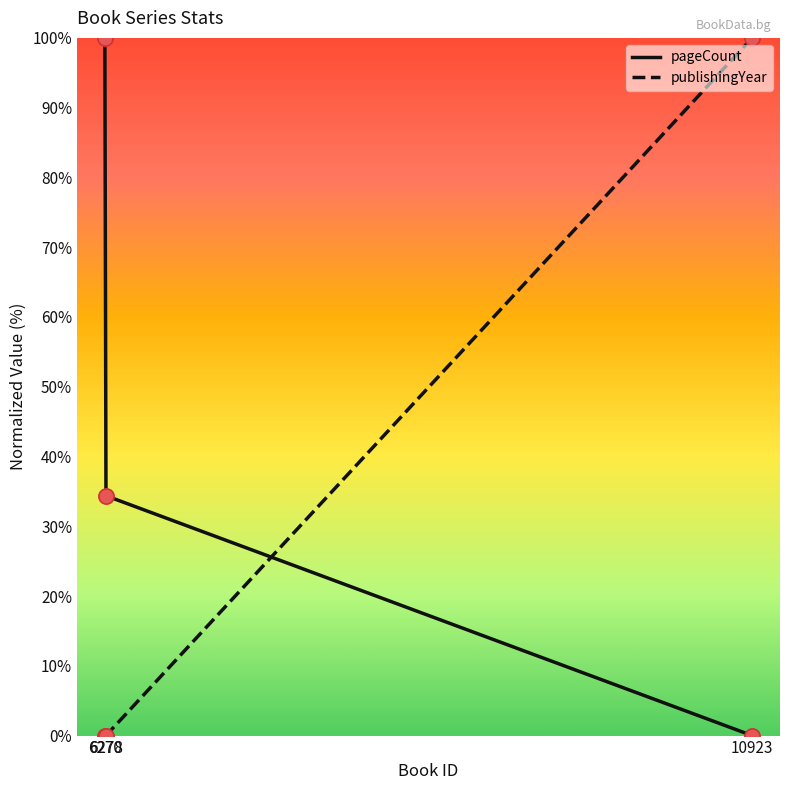

What are all the series names shown in the legend?

pageCount, publishingYear